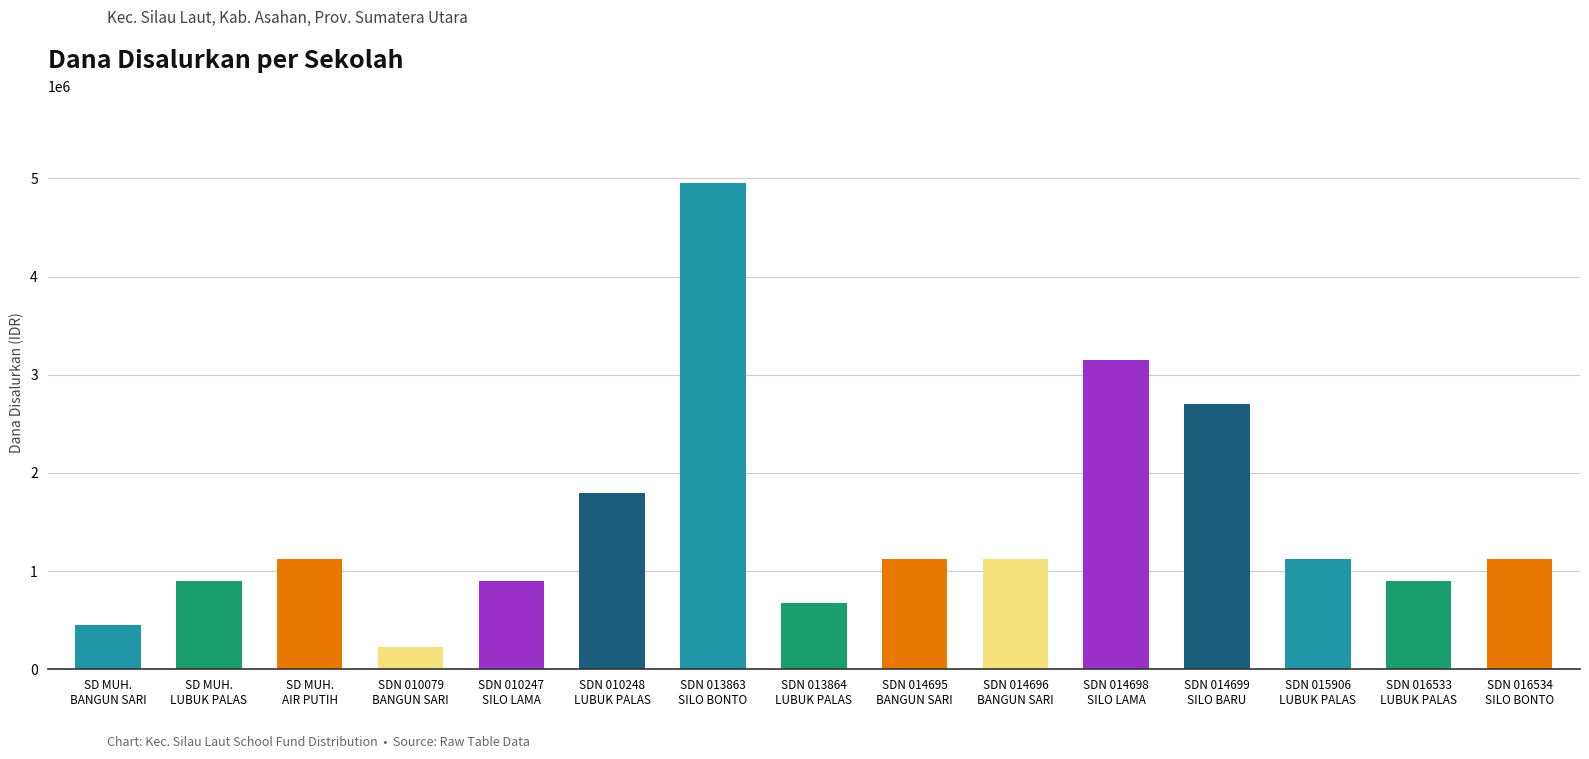

How many values are below 1125000?

6